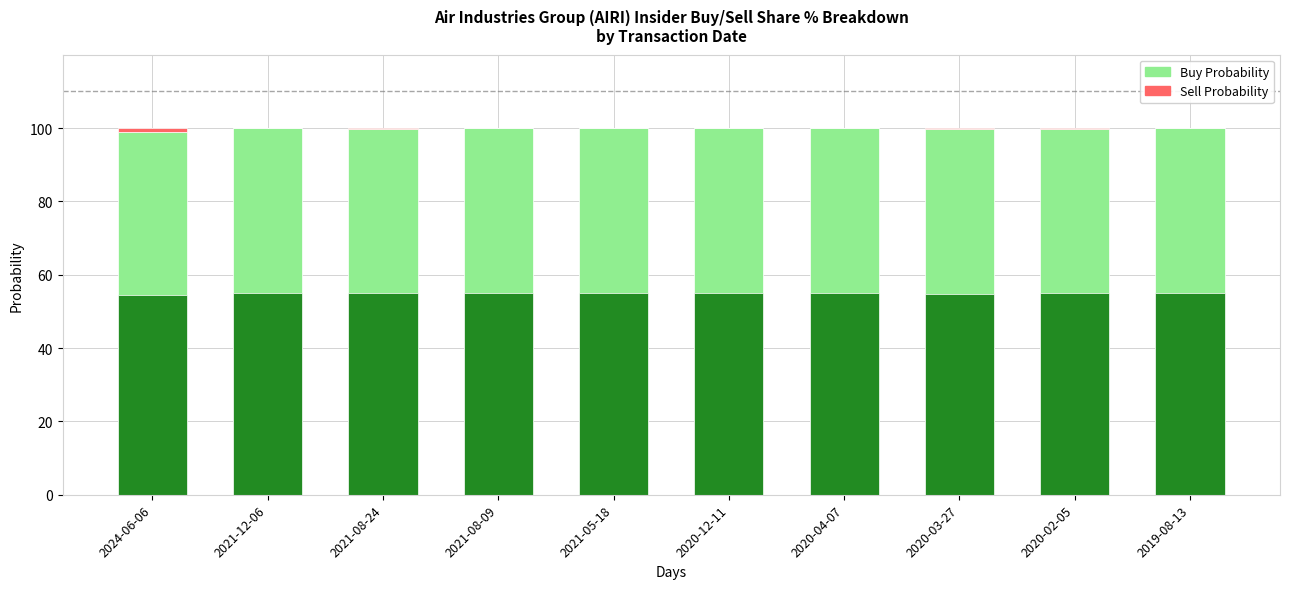

True or false: Sell Probability has a value of 0.0 at 2020-12-11.

True